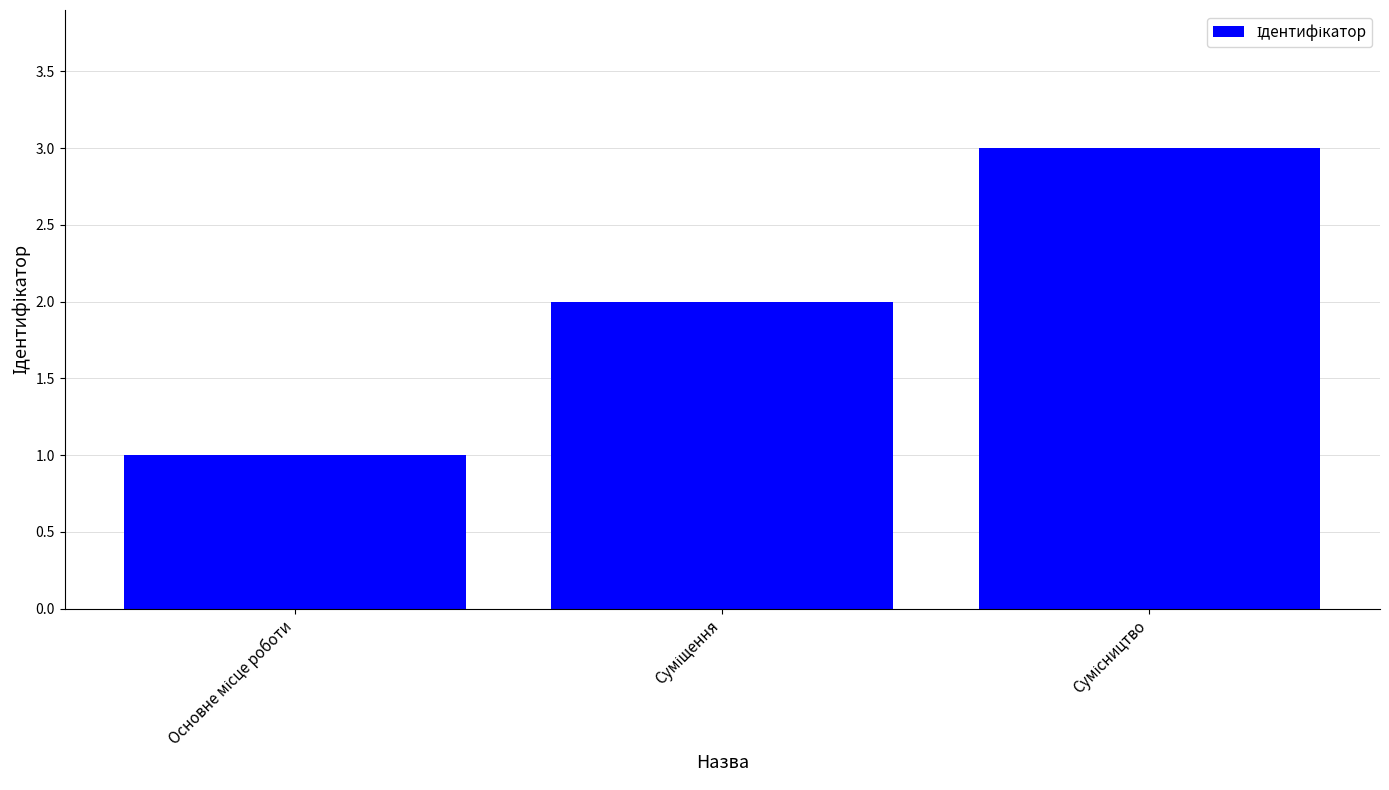

What is the sum of all values?

6